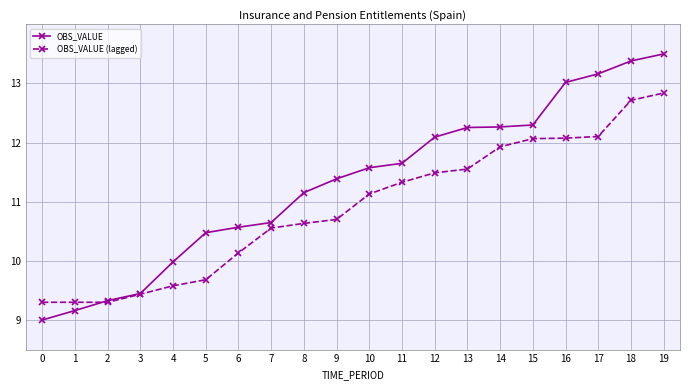

How many lines are shown in the chart?

2